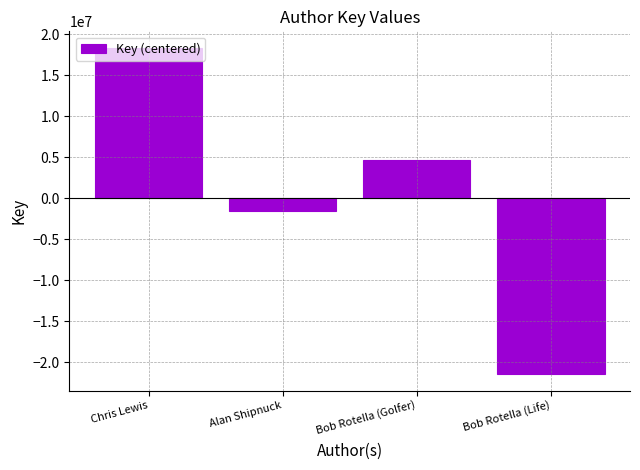

List the labels in order of value, smallest first.

Bob Rotella (Life), Alan Shipnuck, Bob Rotella (Golfer), Chris Lewis